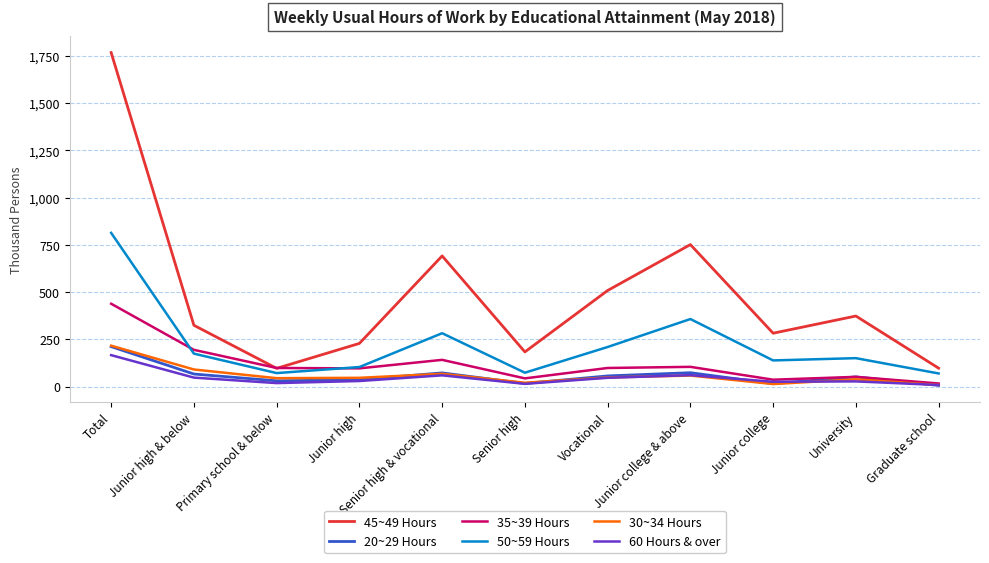

What is the sum of all 20~29 Hours values?

632